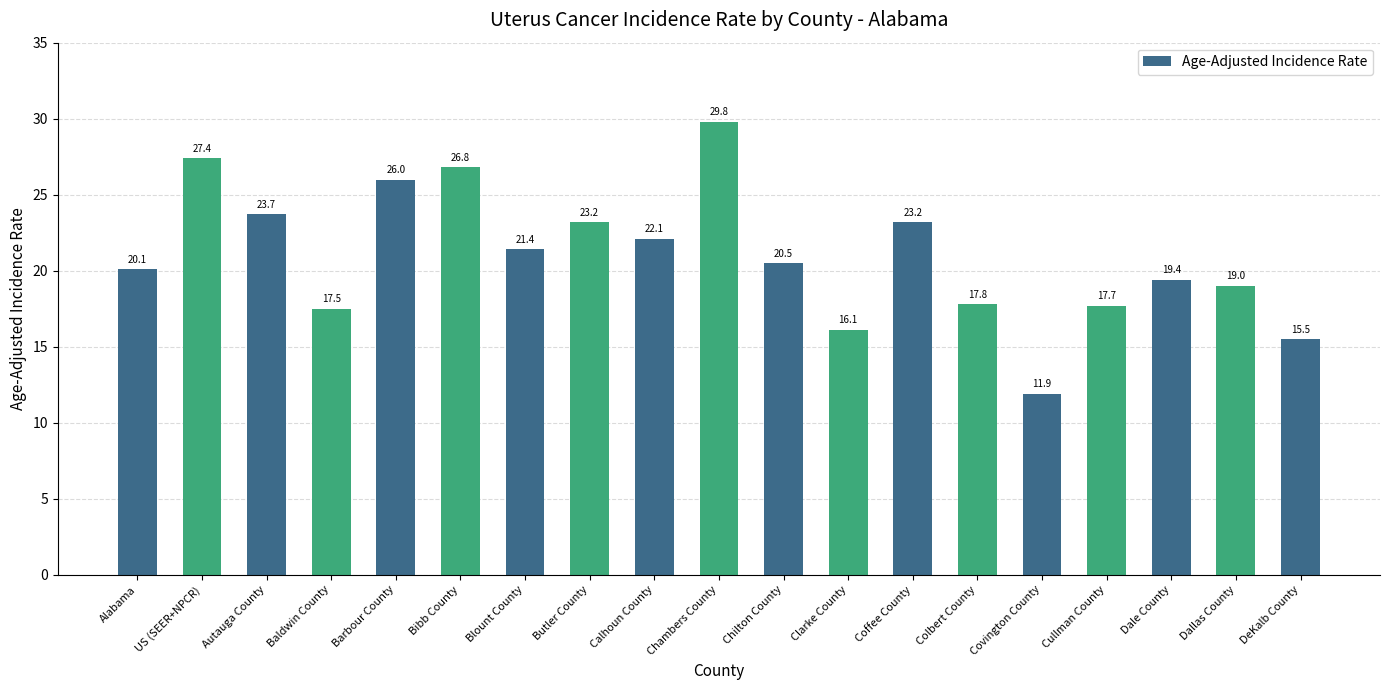

What is the smallest value displayed?

11.9